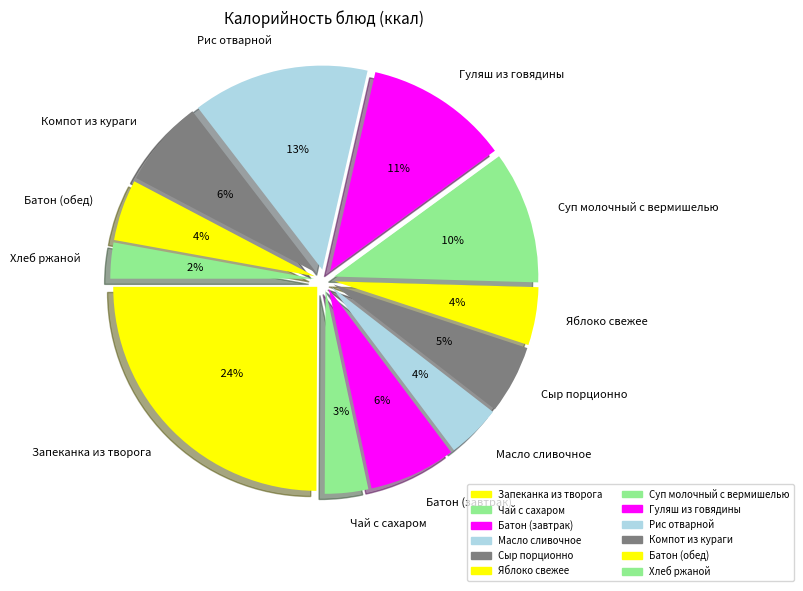

How many segments does this pie chart have?

12